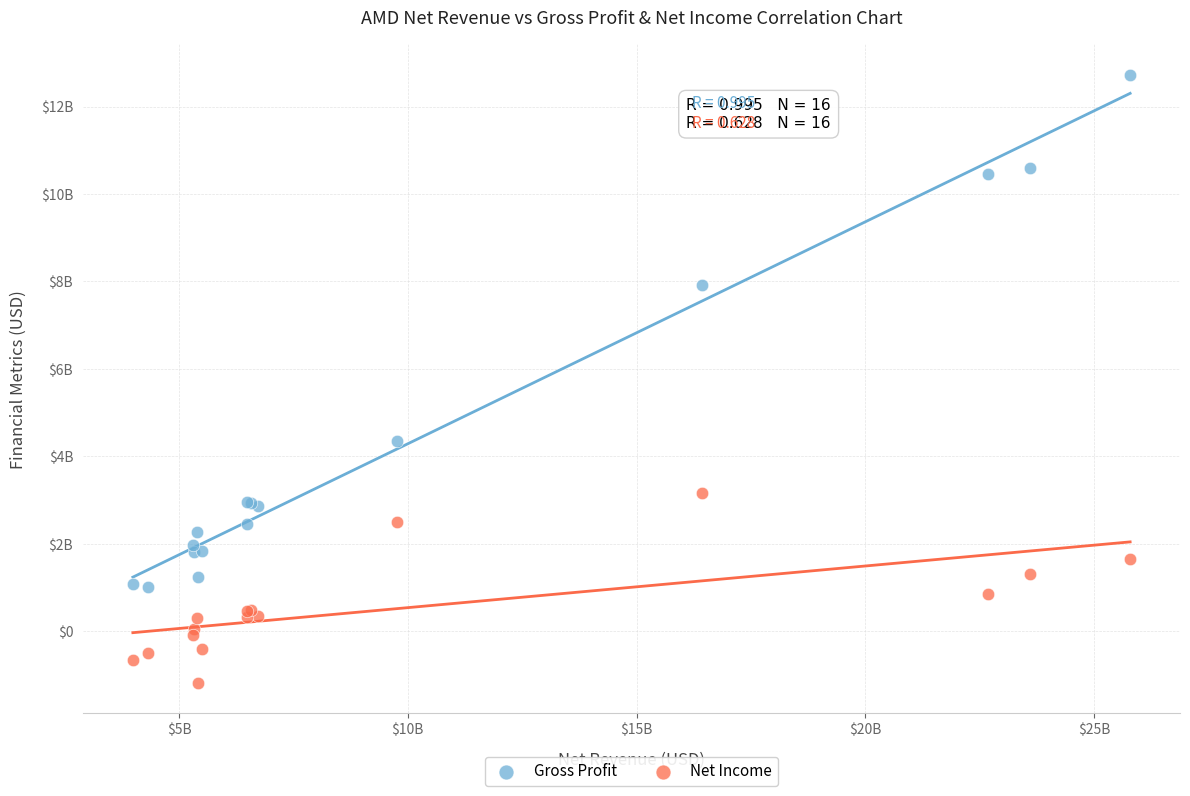

What are all the series names shown in the legend?

Gross Profit, Net Income